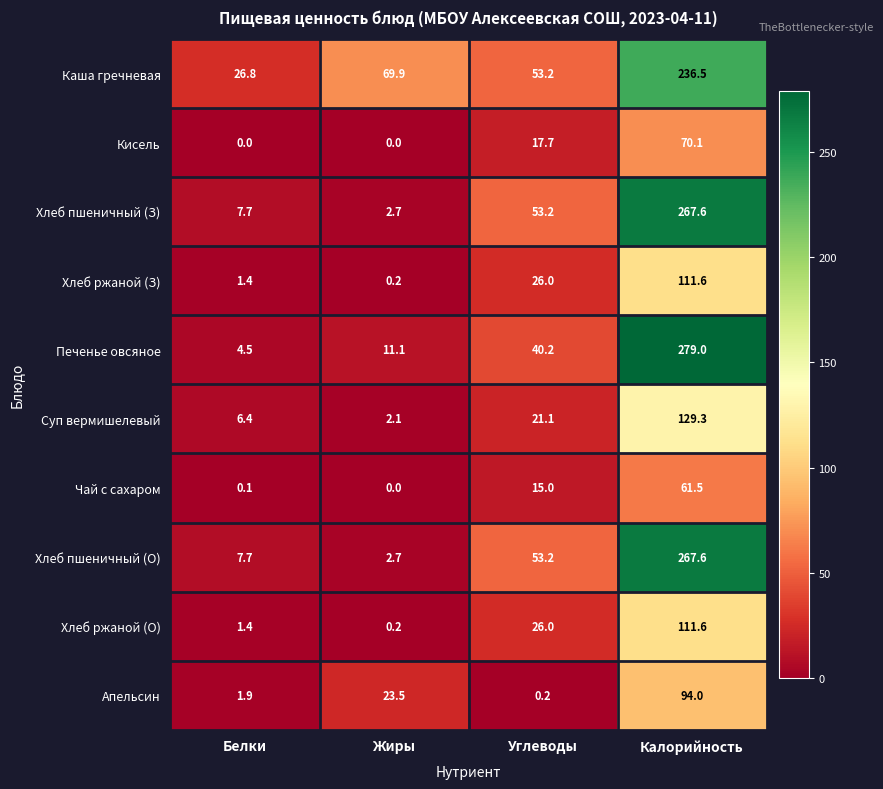

Which series has the largest total across all categories?

Каша гречневая